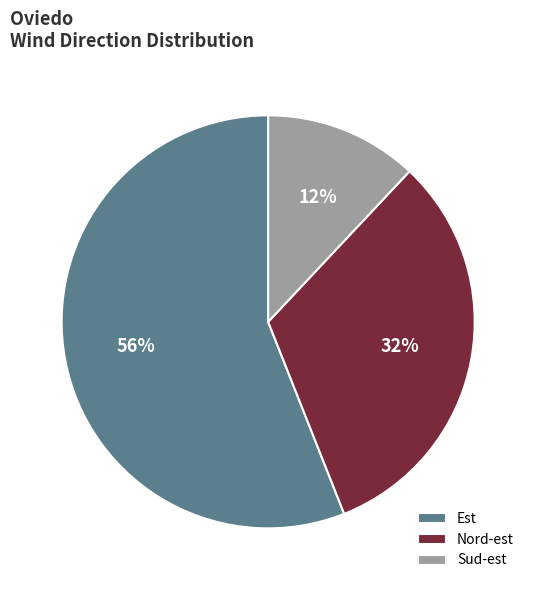

To the nearest percent, what is the combined percentage of Nord-est and Est?

88%